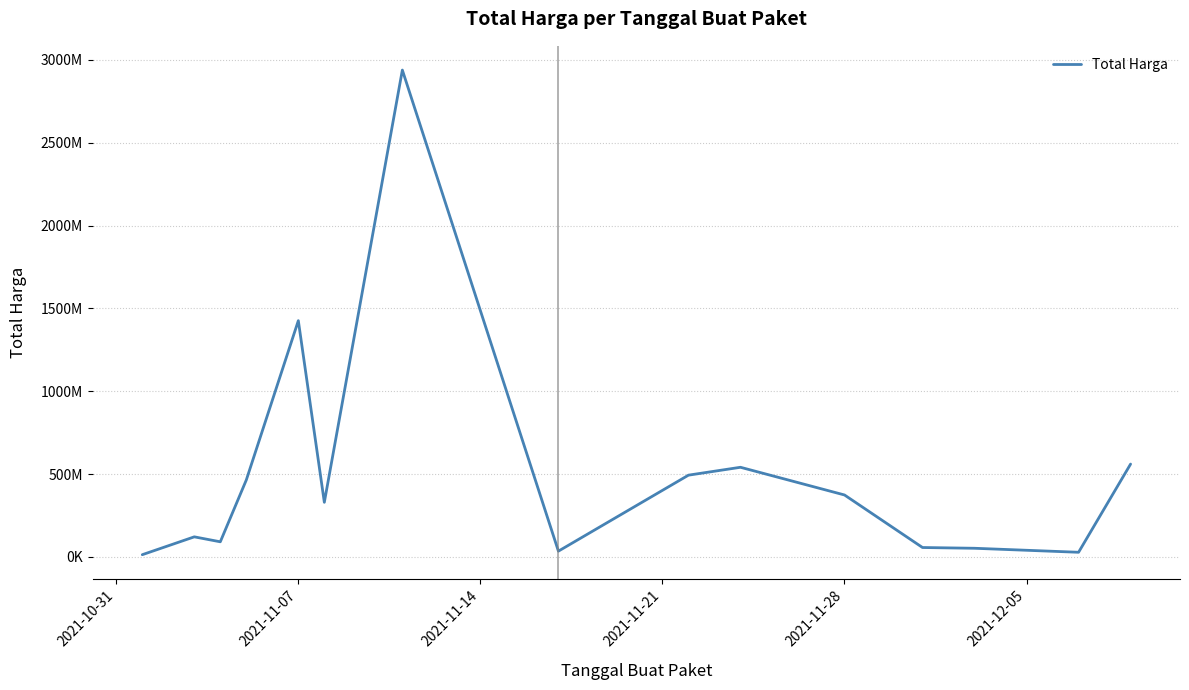

Does the chart display data point markers on the line(s)?

No